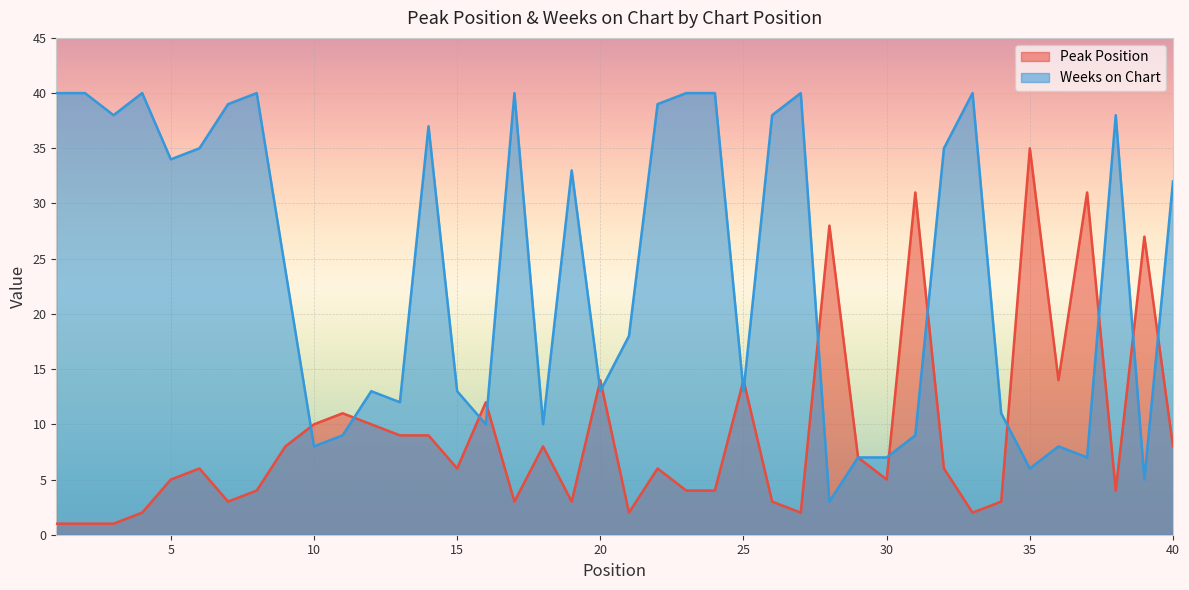

What is the difference between the maximum and second lowest values in the Peak Position series?

34